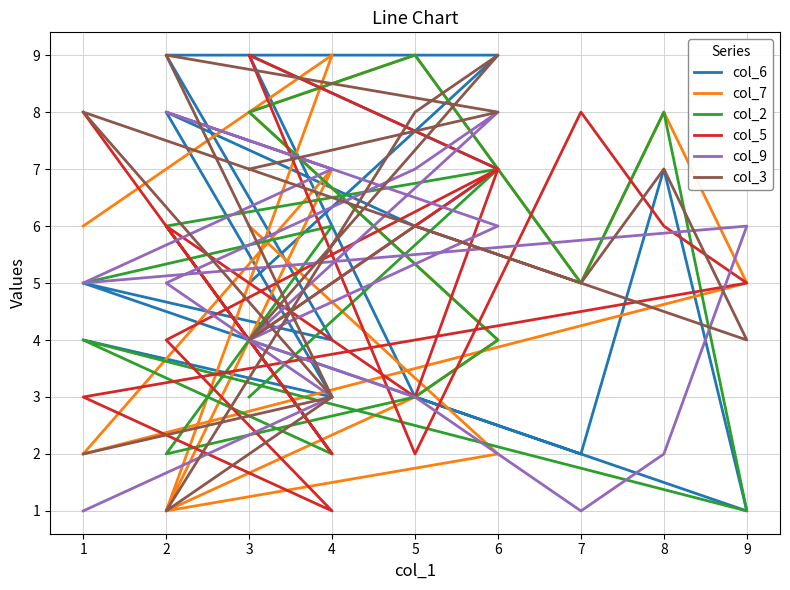

How many times do col_5 and col_3 cross each other?

9